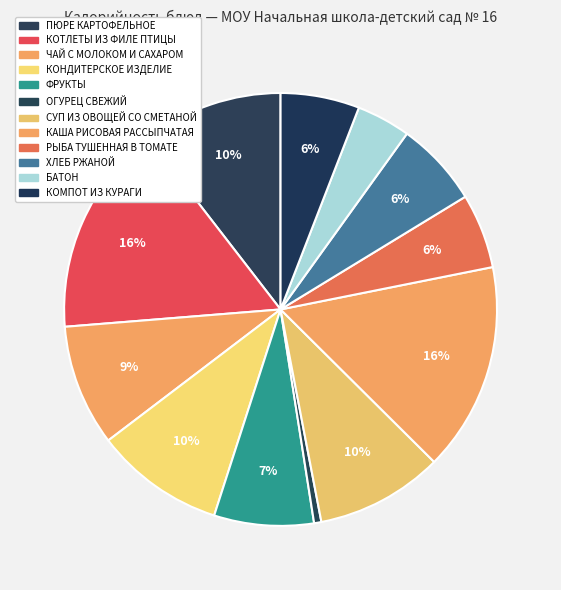

The СУП ИЗ ОВОЩЕЙ СО СМЕТАНОЙ slice represents 15% of the pie. True or false?

False